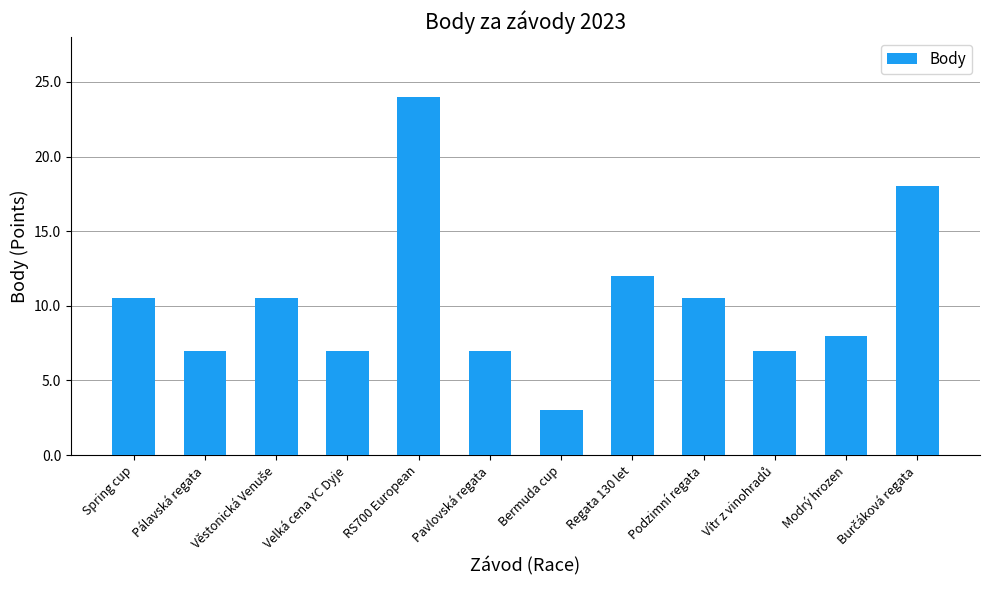

Which has a higher value, Podzimní regata or Pálavská regata?

Podzimní regata